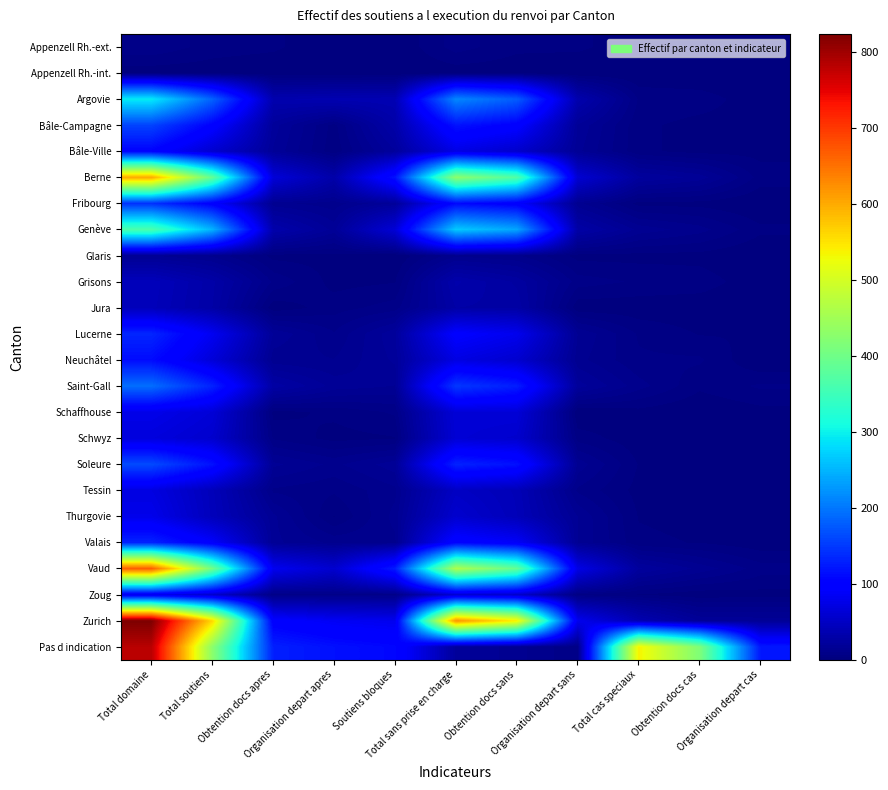

What is the spread (max minus min) of values at Total cas speciaux?

537